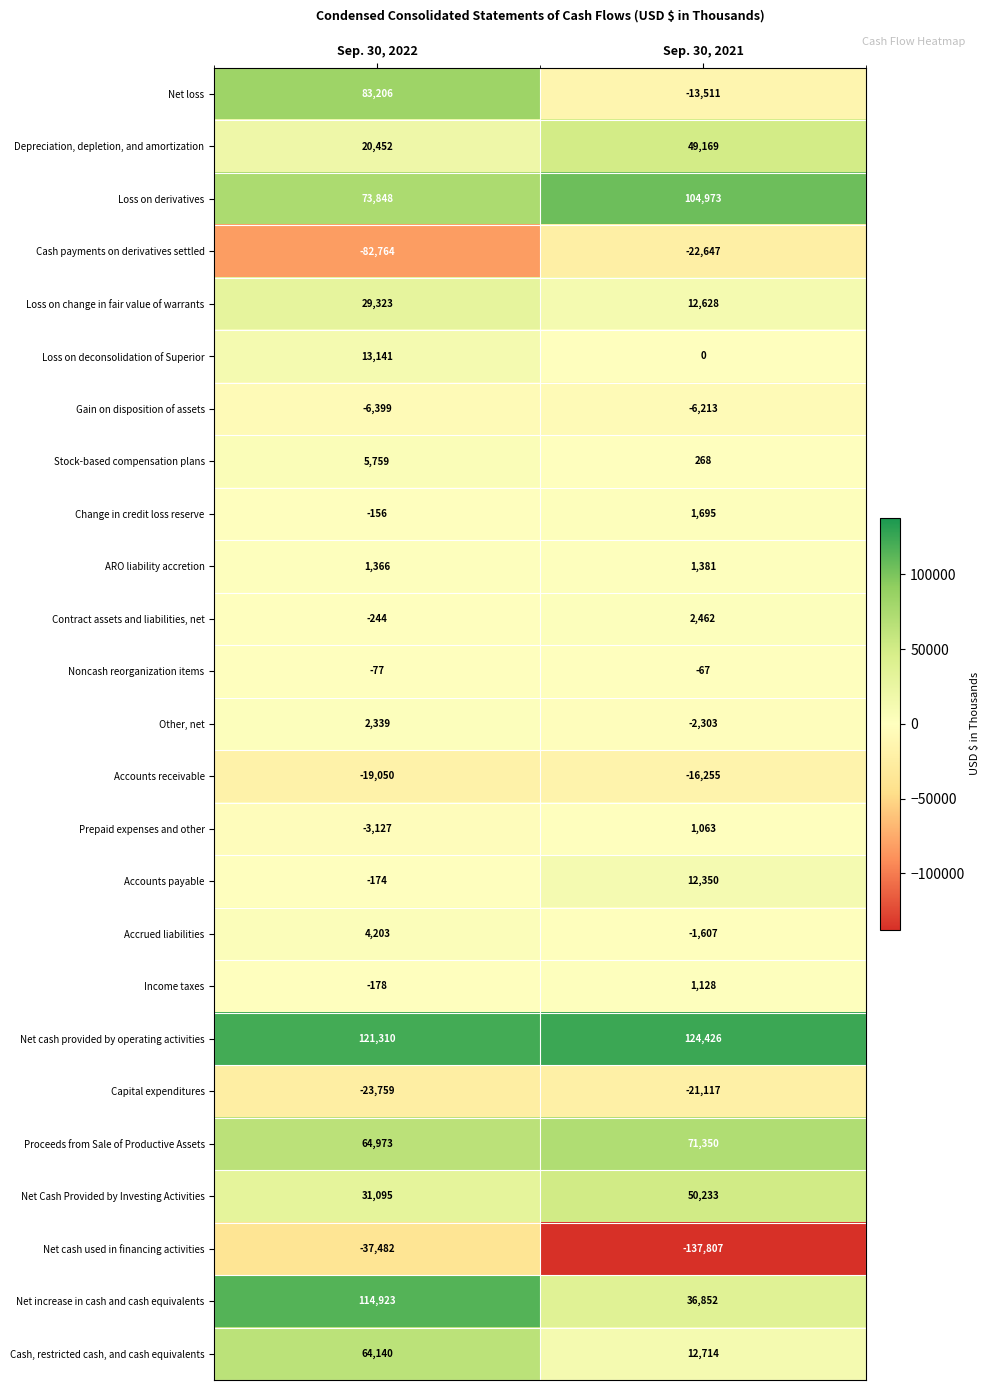

What is the difference between the Cash payments on derivatives settled values at Sep. 30, 2022 and Sep. 30, 2021?

60117